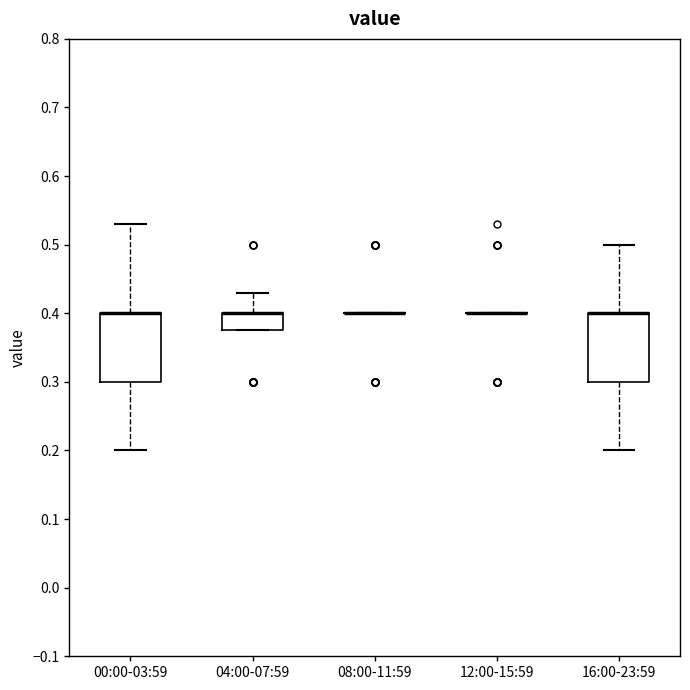

Reading left to right, transcribe this box plot: for each box, give where its median line is, the range the box spans, and where its two whiskers end, as read against the y-axis. The values are not printed on the chart, so give them approximately, as read against the axis.

00:00-03:59: median 0.40 (drawn on the box's upper edge), box 0.30 to 0.40, whiskers 0.20 to 0.53
04:00-07:59: median 0.40 (drawn on the box's upper edge), box 0.38 to 0.40, whiskers 0.38 to 0.43
08:00-11:59: box collapsed to a line at 0.40, whiskers 0.40 to 0.40
12:00-15:59: box collapsed to a line at 0.40, whiskers 0.40 to 0.40
16:00-23:59: median 0.40 (drawn on the box's upper edge), box 0.30 to 0.40, whiskers 0.20 to 0.50